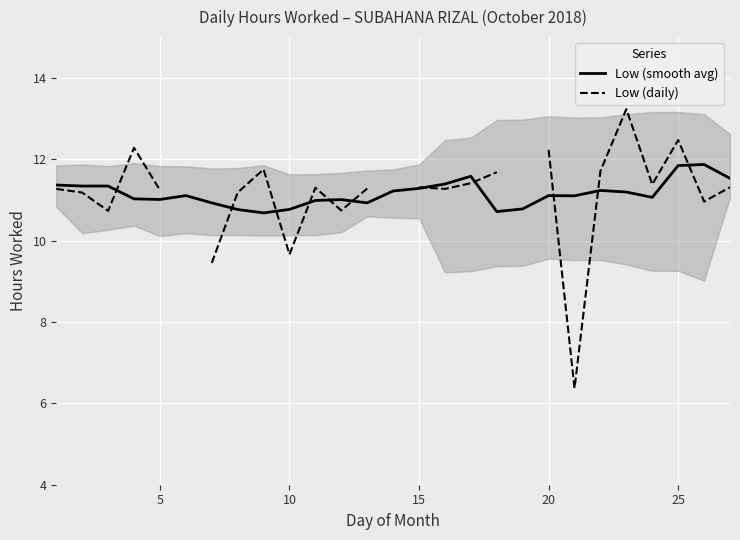

What is the maximum value for Low (smooth avg)?

11.9